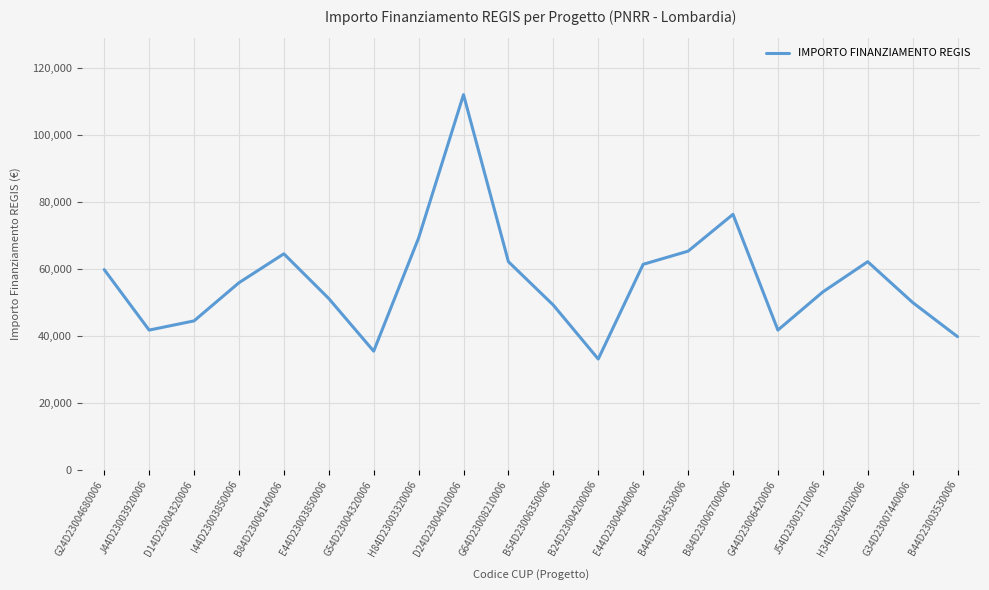

Where is the first local minimum?

J44D23003920006